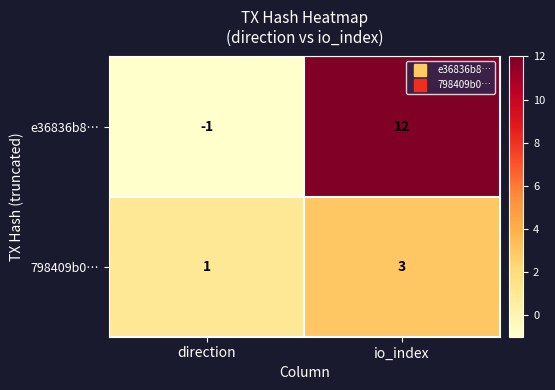

Reading right to left, list all the values displayed in this chart.

e36836b8…: io_index=12	direction=-1
798409b0…: io_index=3	direction=1